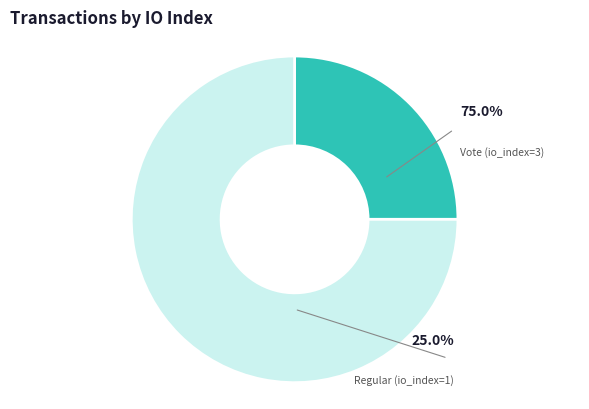

Do Vote (io_index=3) and Regular (io_index=1) together represent more than half of the pie?

Yes